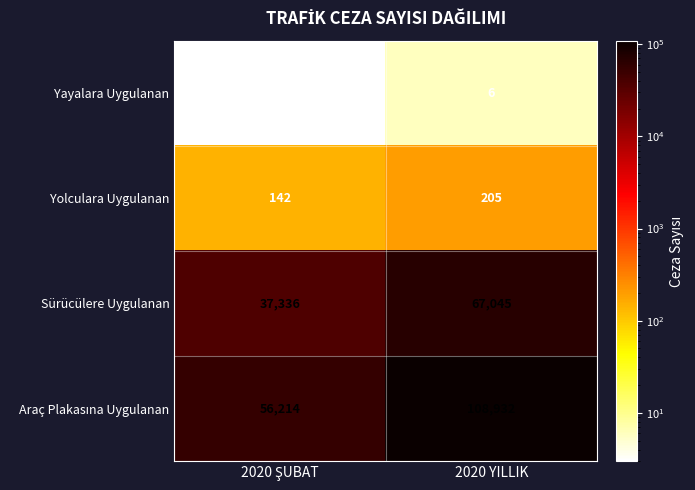

At which category is the sum across all series the highest?

2020 YILLIK